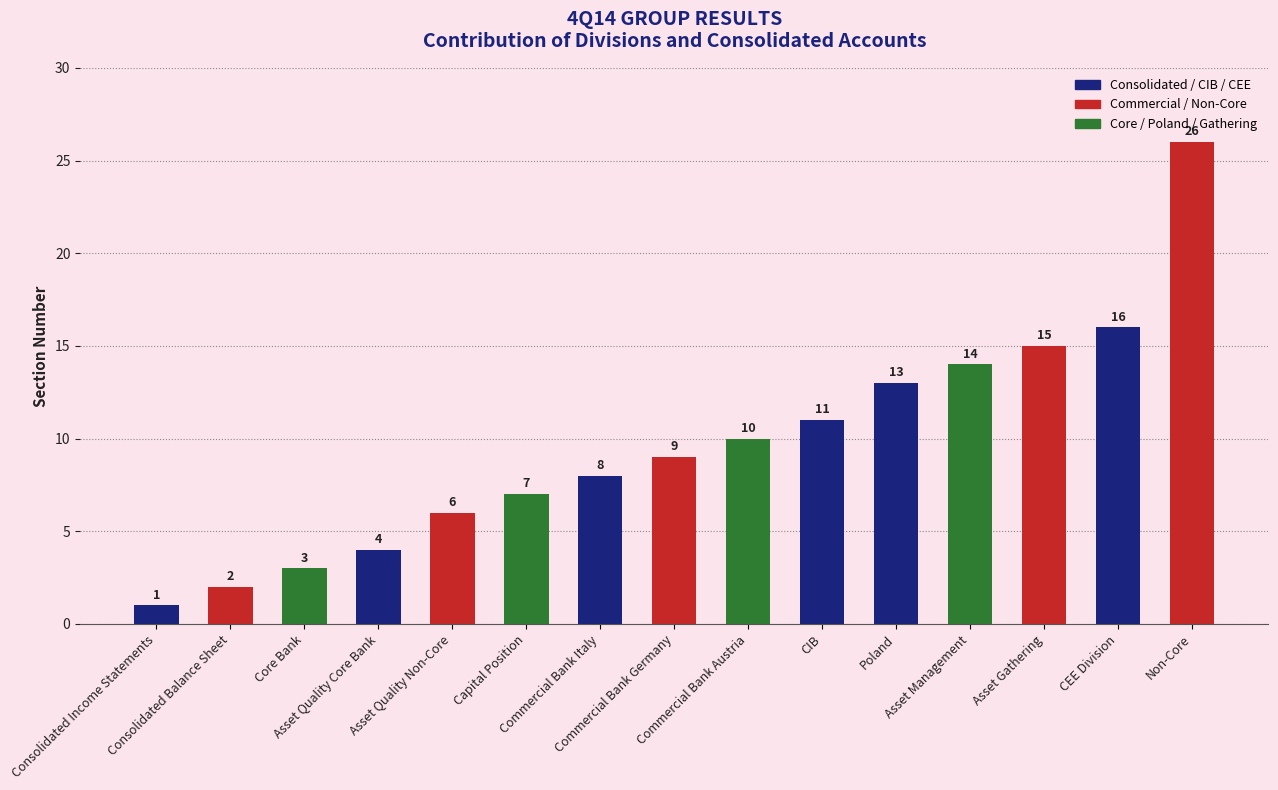

At which category does the chart reach its minimum across all series?

Consolidated Income Statements